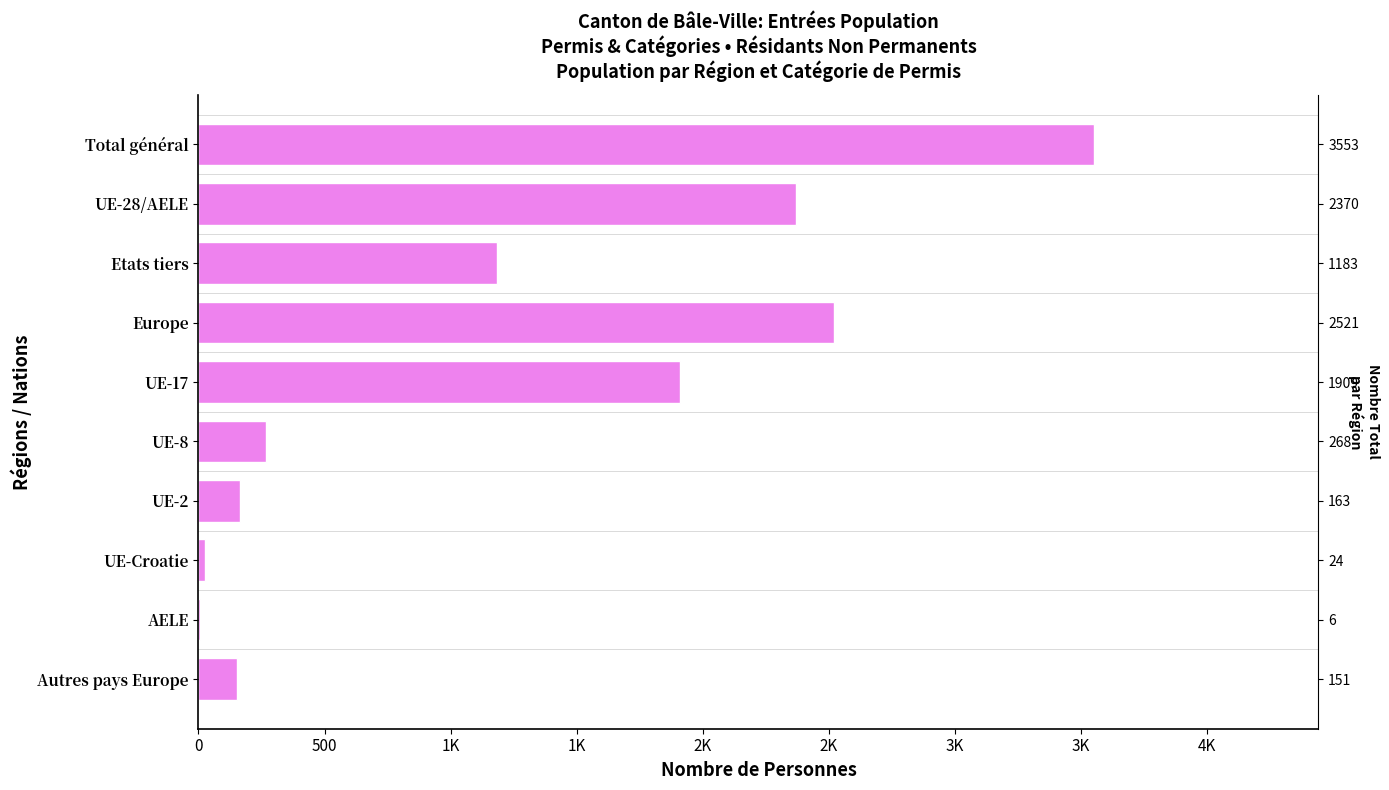

Which has a higher value, UE-Croatie or UE-8?

UE-8